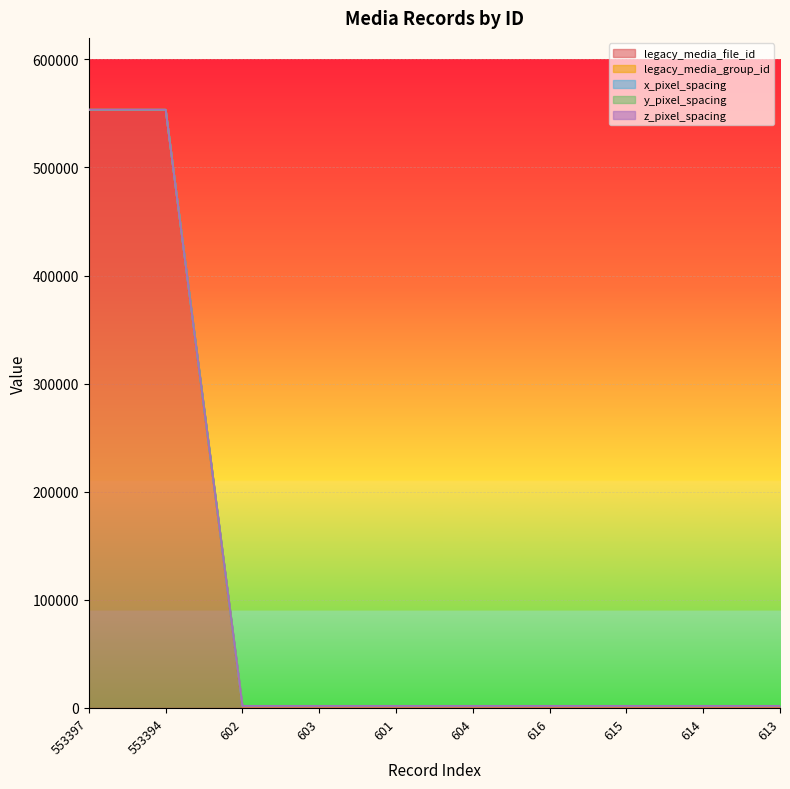

What is the sum of the x_pixel_spacing values at 553397 and 613?

554924